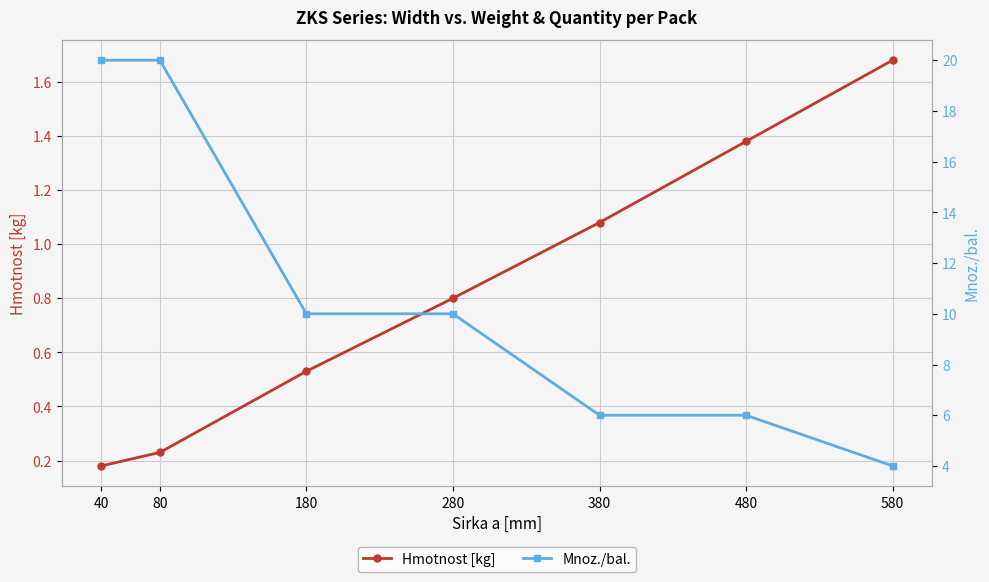

Reading left to right, transcribe all the data shown in this chart.

Hmotnost [kg]: 0.2	0.2	0.5	0.8	1.1	1.4	1.7
Mnoz./bal.: 20.0	20.0	10.0	10.0	6.0	6.0	4.0